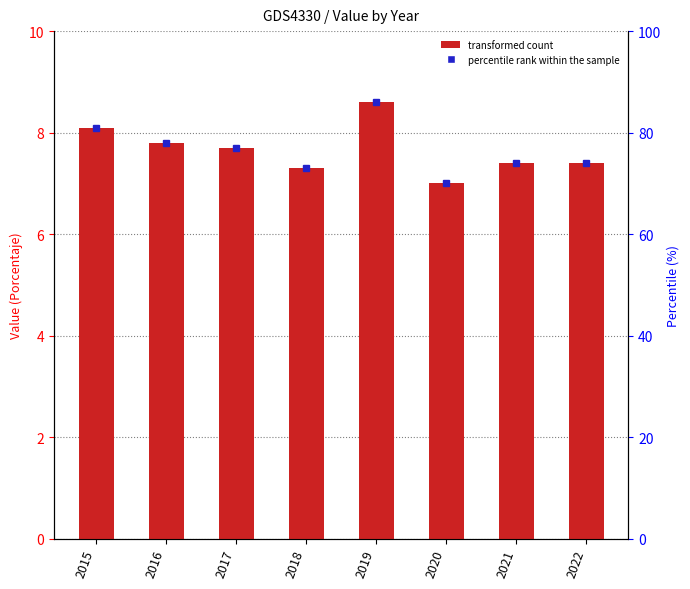

What is the sum of the values at 2022 and 2017?

15.1